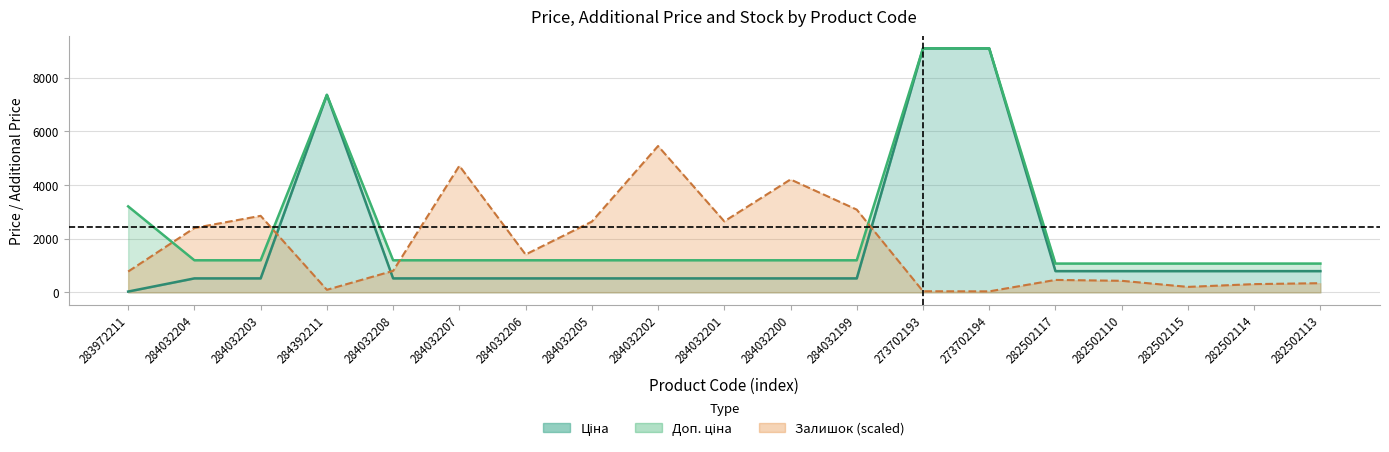

What is the label of the 10th point from the right?

284032201